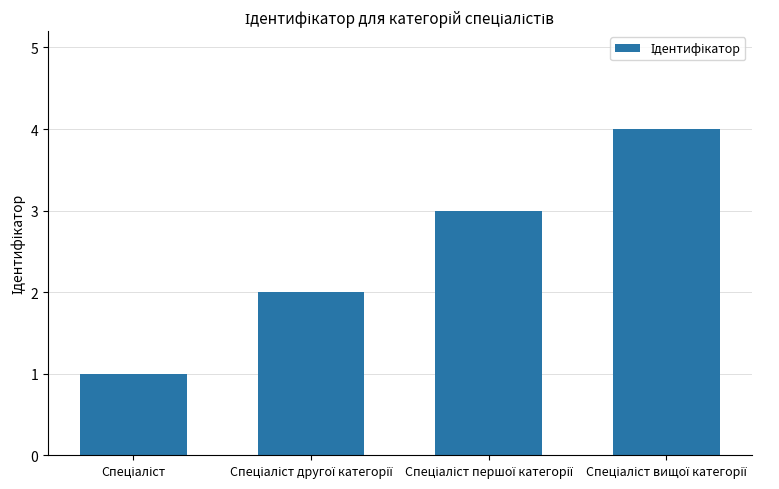

What is the maximum value shown in the chart?

4